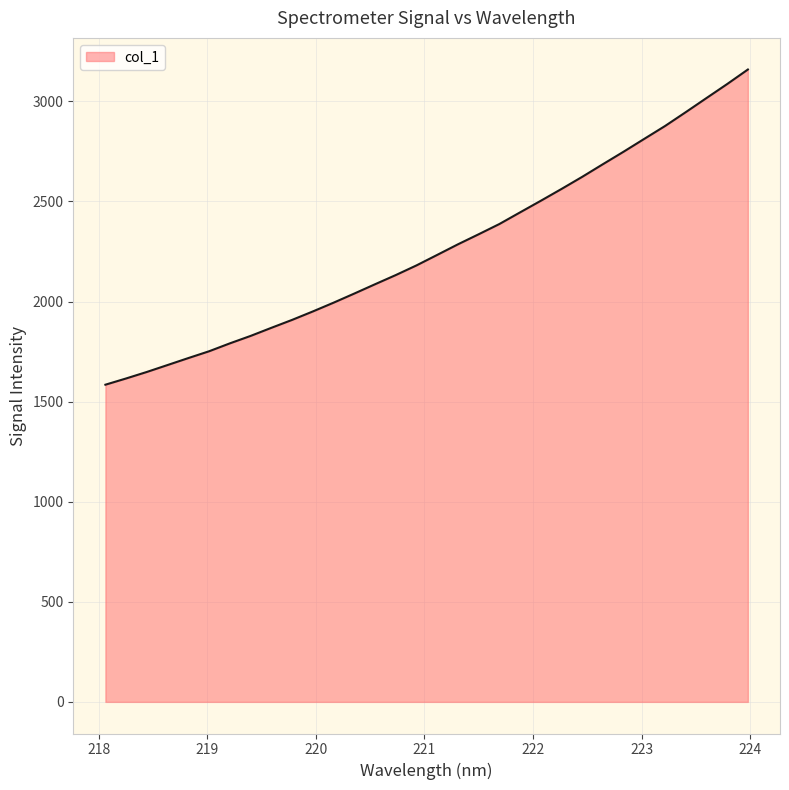

What is the minimum value shown in the chart?

1584.5